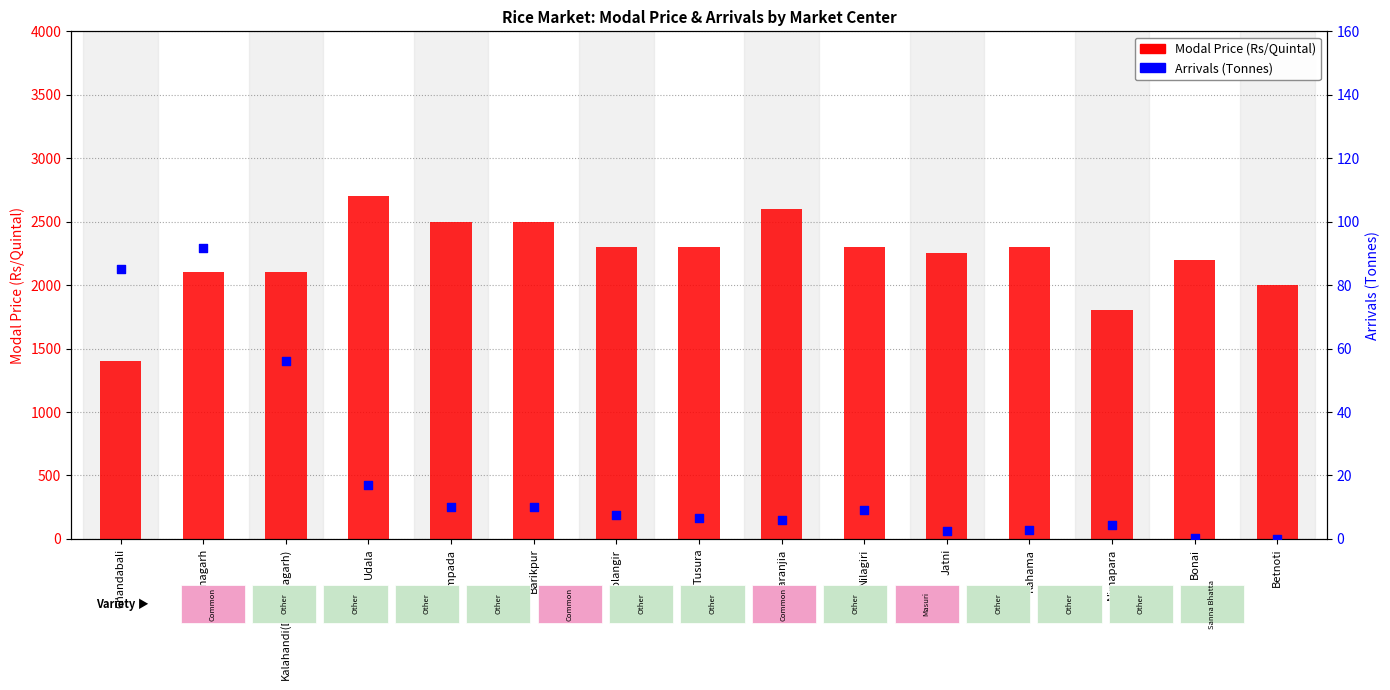

Which series contains the highest Y value?

Modal Price